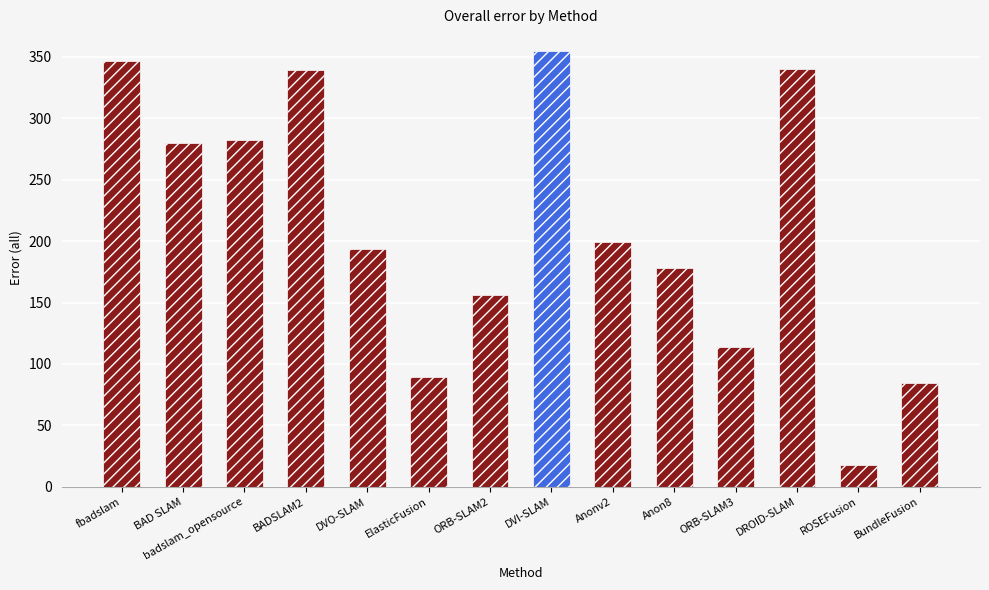

True or false: the data shows 67.2 at Anon8.

False